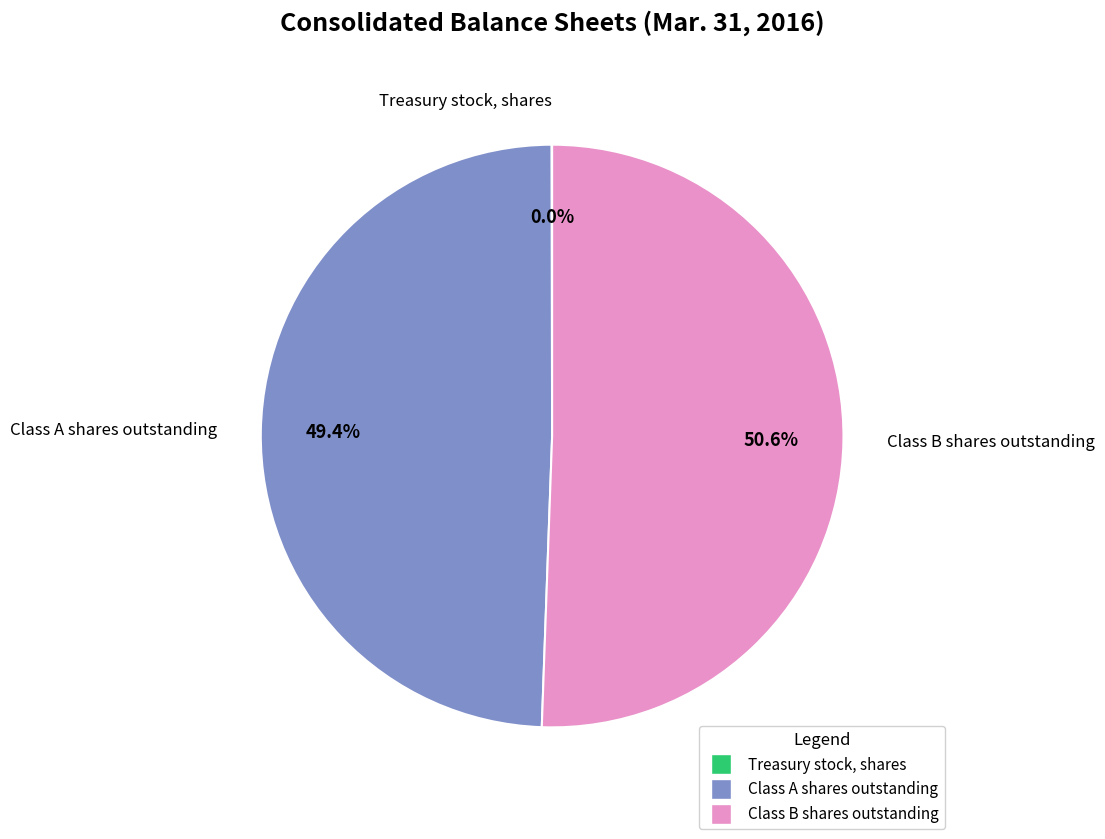

Is there any slice that represents more than half of the pie?

Yes